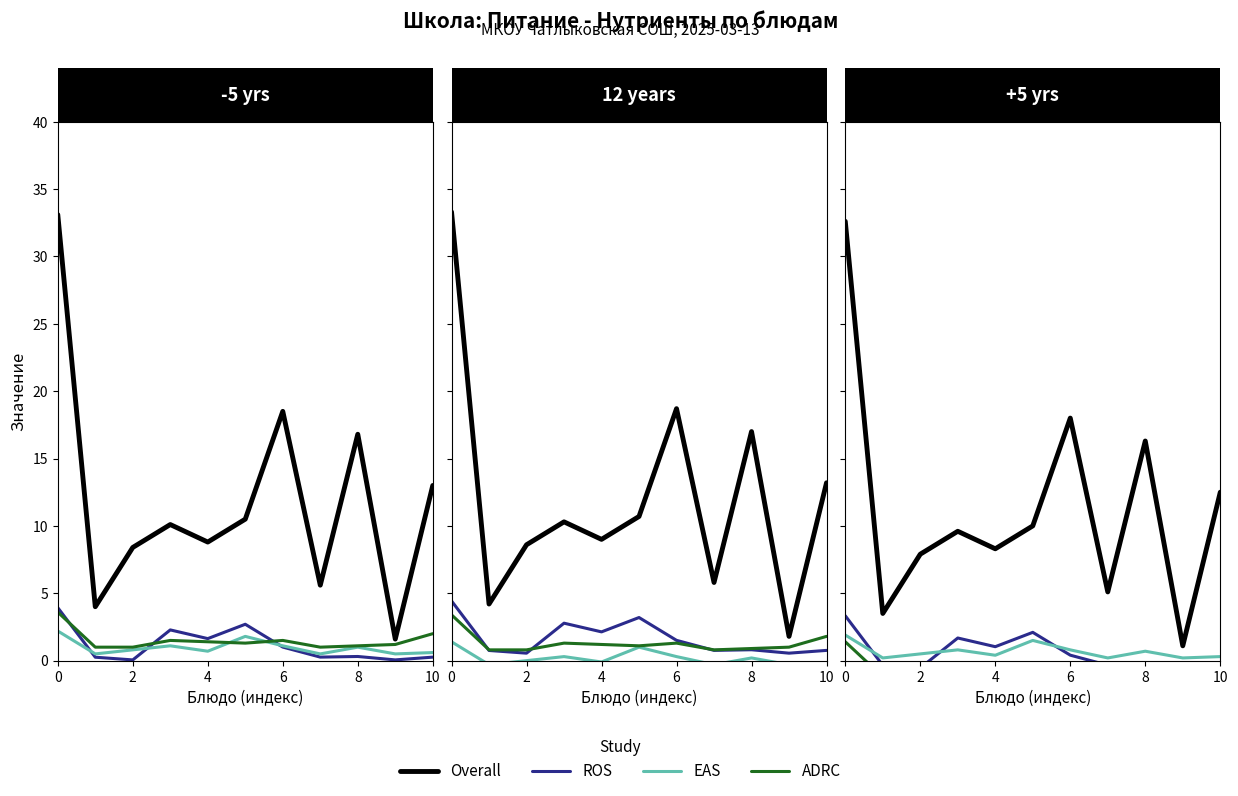

What is the spread (max minus min) of values at 7?

6.3